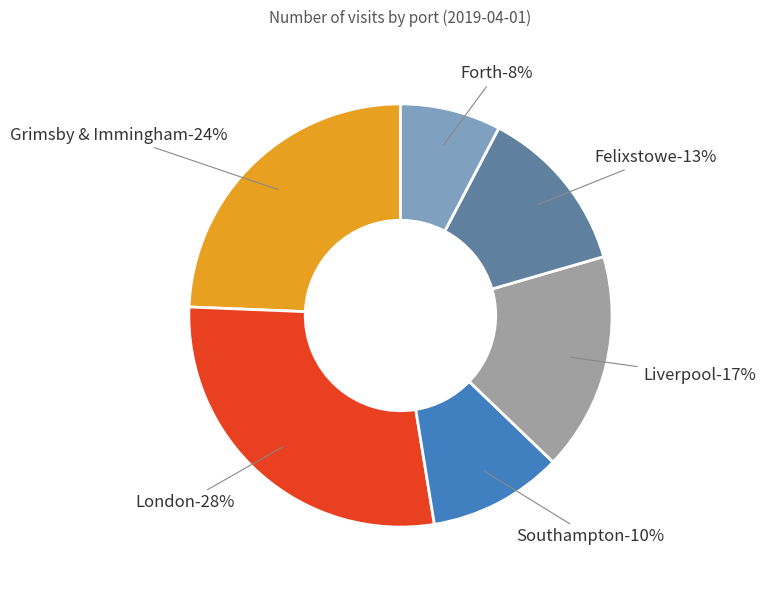

What percentage is the Liverpool slice, to the nearest percent?

17%